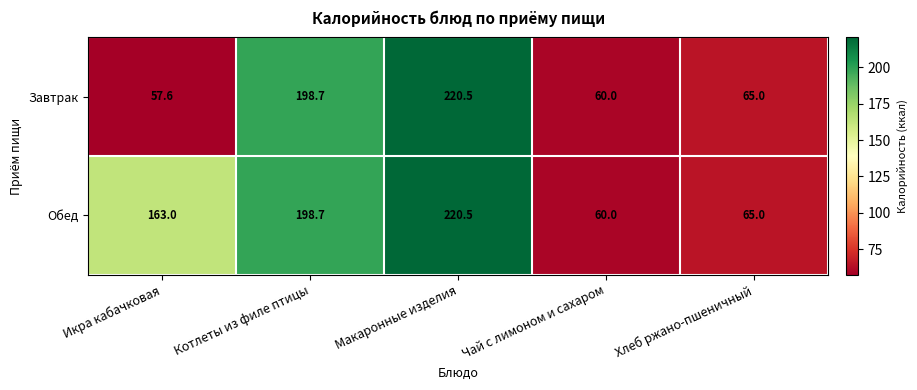

How many data points does each series have?

5